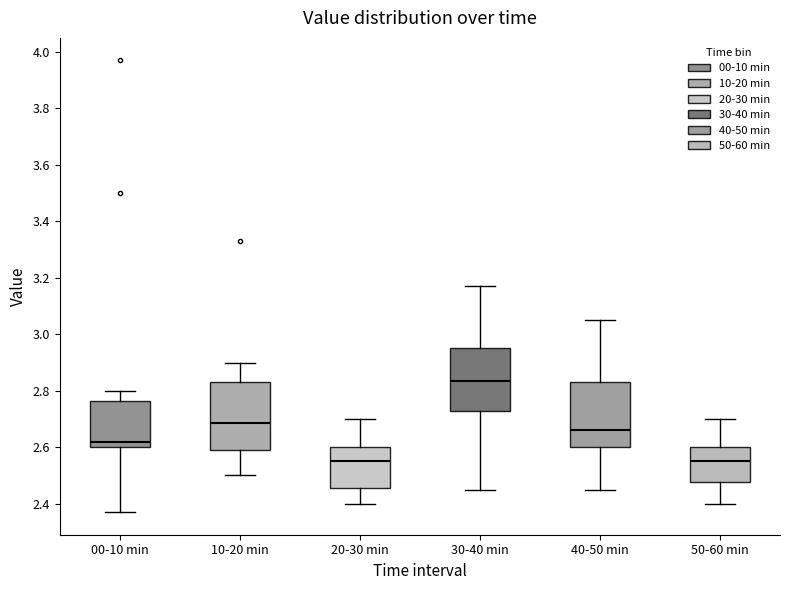

Reading left to right, transcribe this box plot: for each box, give where its median line is, the range the box spans, and where its two whiskers end, as read against the y-axis. The values are not printed on the chart, so give them approximately, as read against the axis.

00-10 min: median 2.62, box 2.60 to 2.76, whiskers 2.38 to 2.80
10-20 min: median 2.68, box 2.60 to 2.84, whiskers 2.50 to 2.90
20-30 min: median 2.56, box 2.46 to 2.60, whiskers 2.40 to 2.70
30-40 min: median 2.84, box 2.72 to 2.96, whiskers 2.46 to 3.18
40-50 min: median 2.66, box 2.60 to 2.84, whiskers 2.46 to 3.06
50-60 min: median 2.56, box 2.48 to 2.60, whiskers 2.40 to 2.70